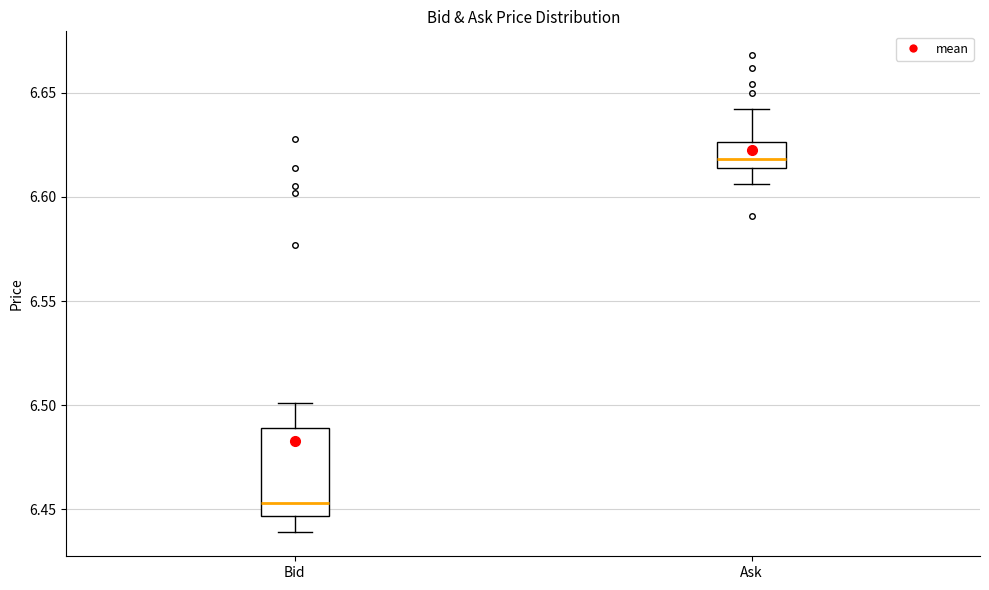

Reading left to right, read every box against the y-axis: the position of its median line, the range the box covers, and the ends of its whiskers. The values are not printed on the chart, so give them approximately, as read against the axis.

Bid: median 6.455, box 6.445 to 6.490, whiskers 6.440 to 6.500
Ask: median 6.620, box 6.615 to 6.625, whiskers 6.605 to 6.640